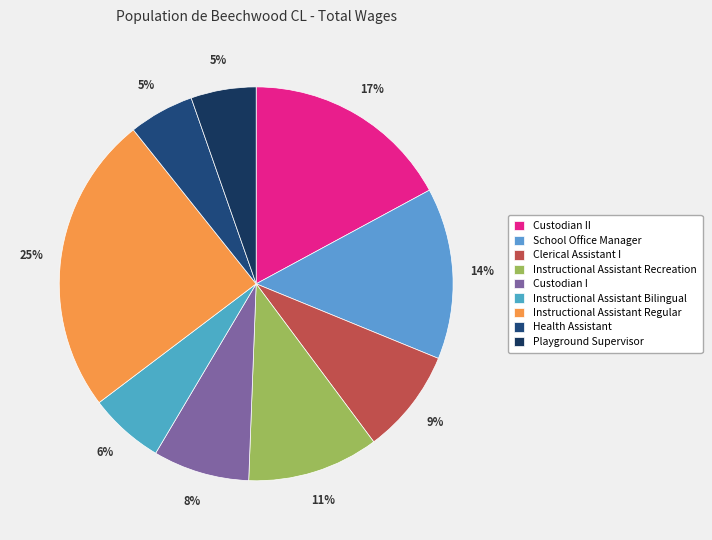

Is it true that Instructional Assistant Bilingual is 6% of the pie?

True